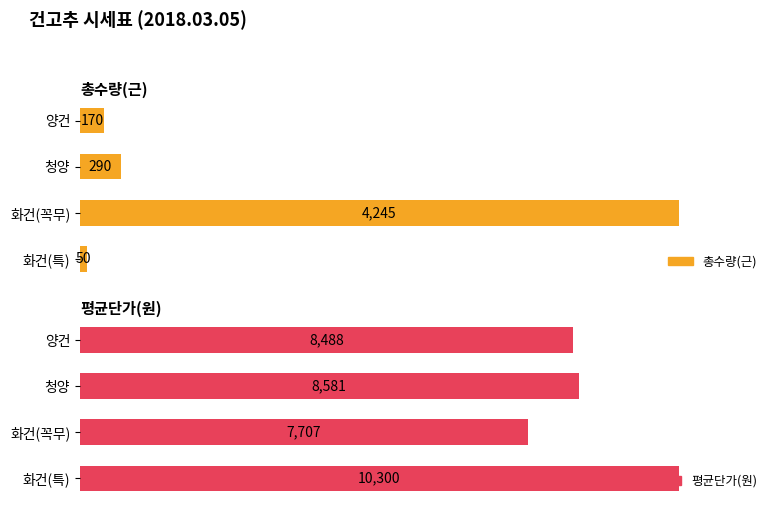

The value of 평균단가(원) at 양건 is 127.6. True or false?

False